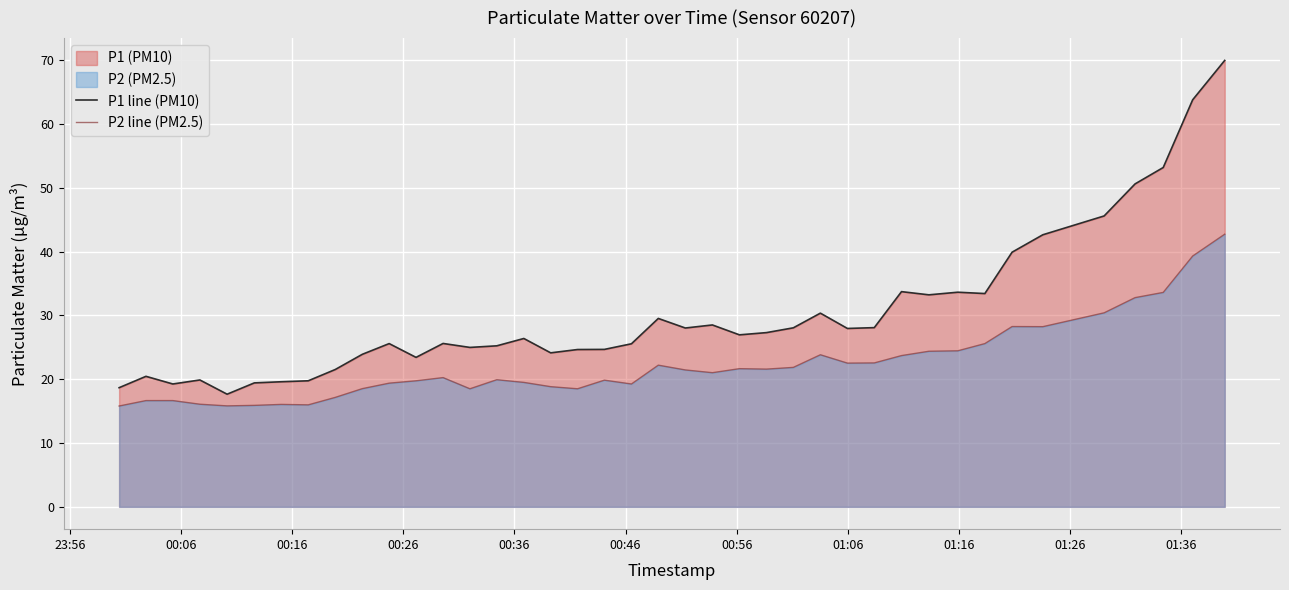

True or false: P2 line (PM2.5) and P1 line (PM10) cross at least once.

False